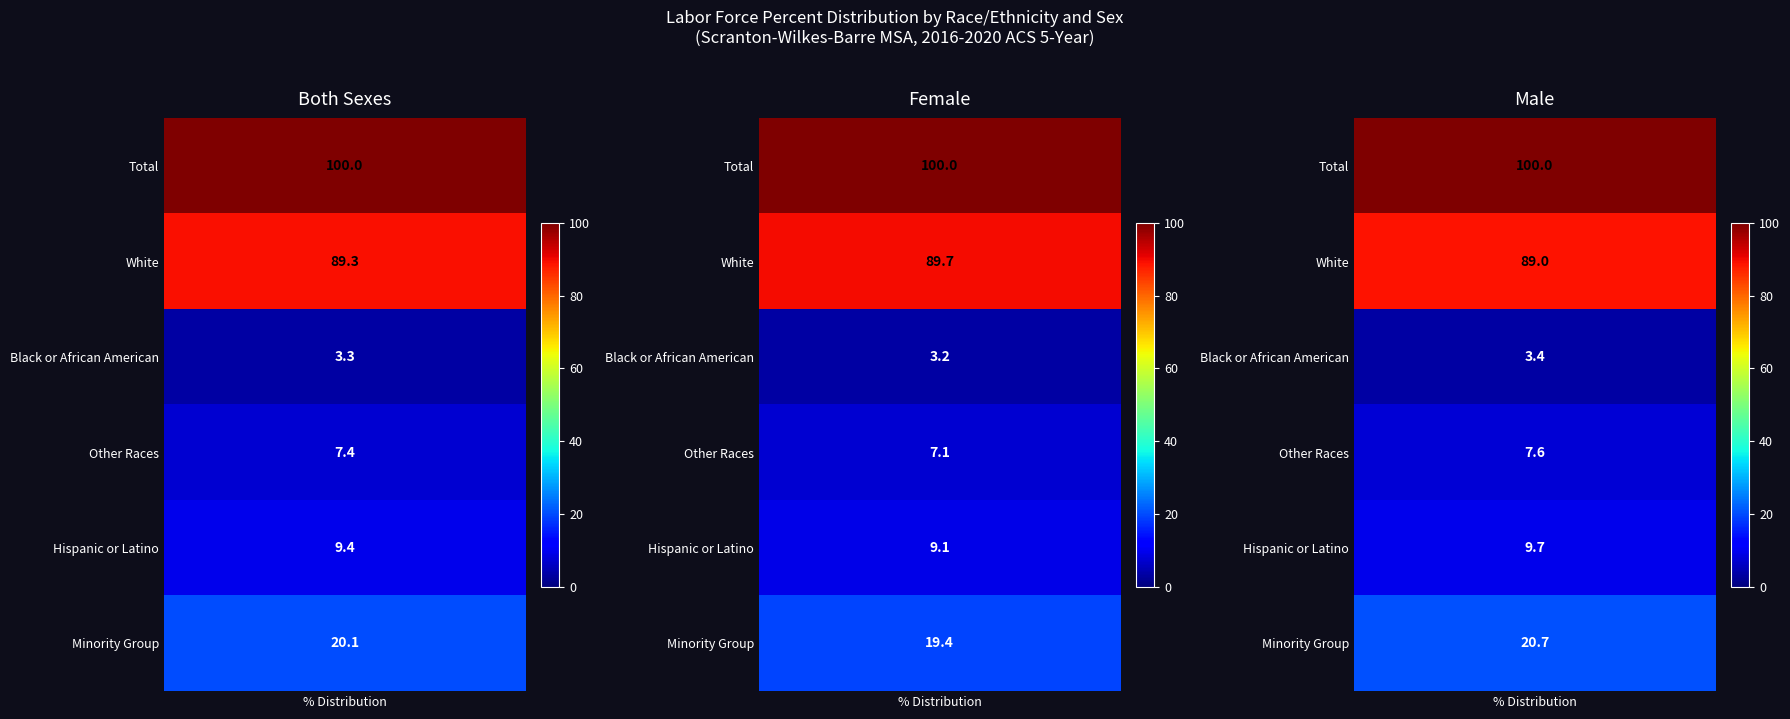

Reading left to right, transcribe all the data shown in this chart.

Both Sexes: Total=100.0	White=89.3	Black or African American=3.3	Other Races=7.4	Hispanic or Latino=9.4	Minority Group=20.1
Female: Total=100.0	White=89.7	Black or African American=3.2	Other Races=7.1	Hispanic or Latino=9.1	Minority Group=19.4
Male: Total=100.0	White=89.0	Black or African American=3.4	Other Races=7.6	Hispanic or Latino=9.7	Minority Group=20.7